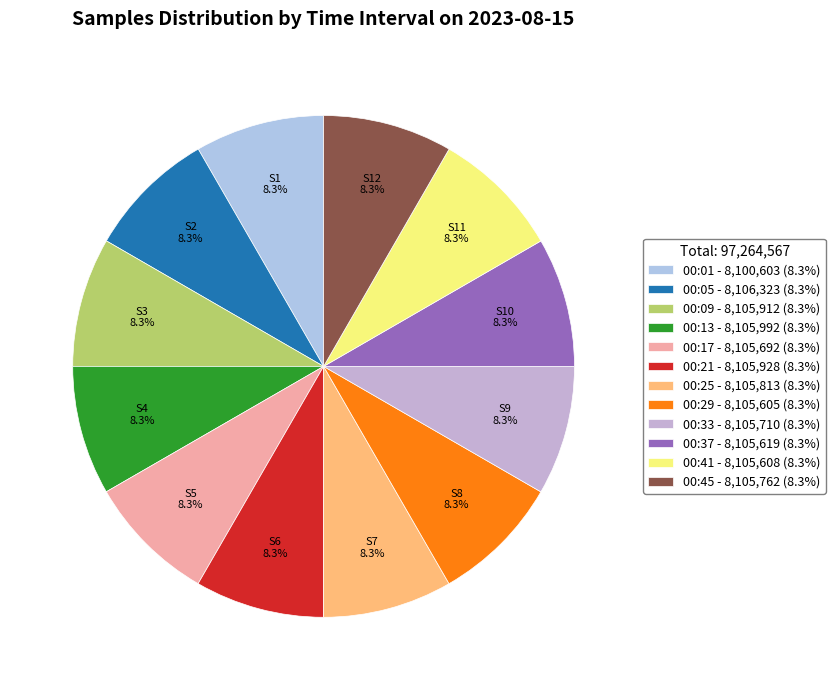

Is 00:37 the majority of the pie?

No